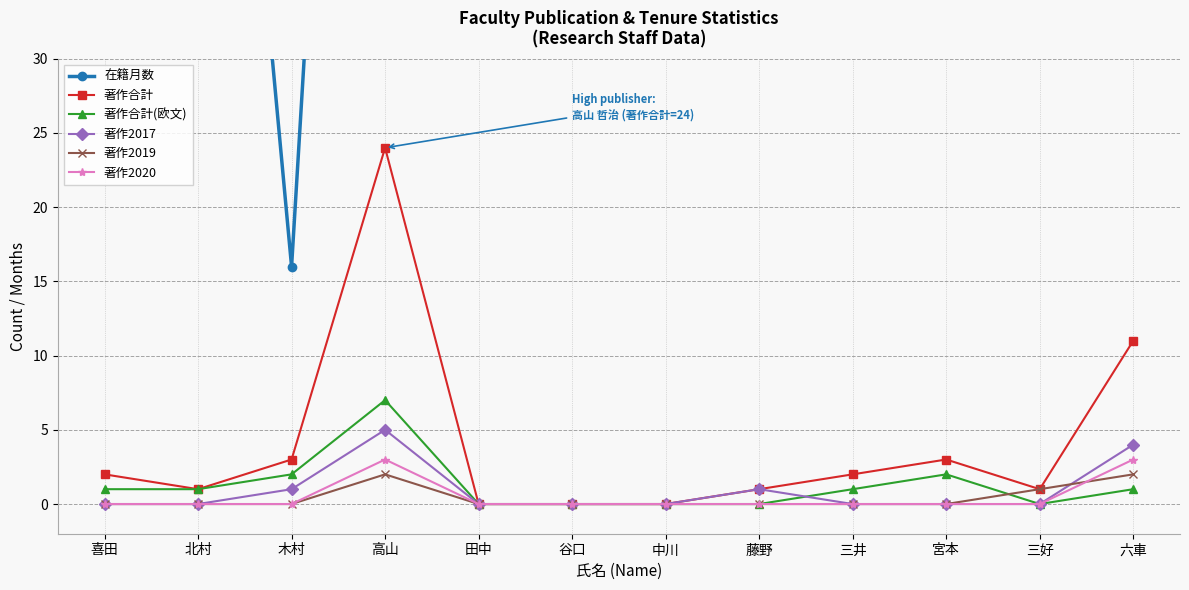

The value of 在籍月数 at 藤野 is 78. True or false?

True